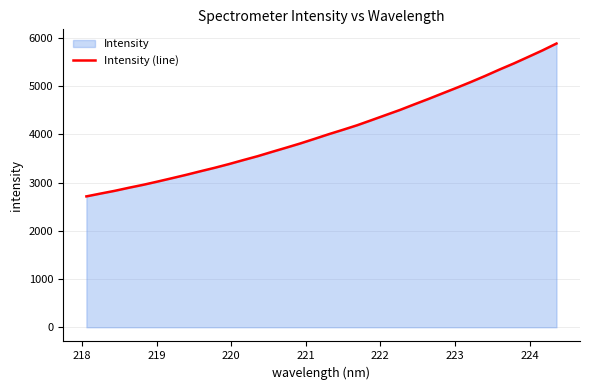

How many values exceed 4001?

17